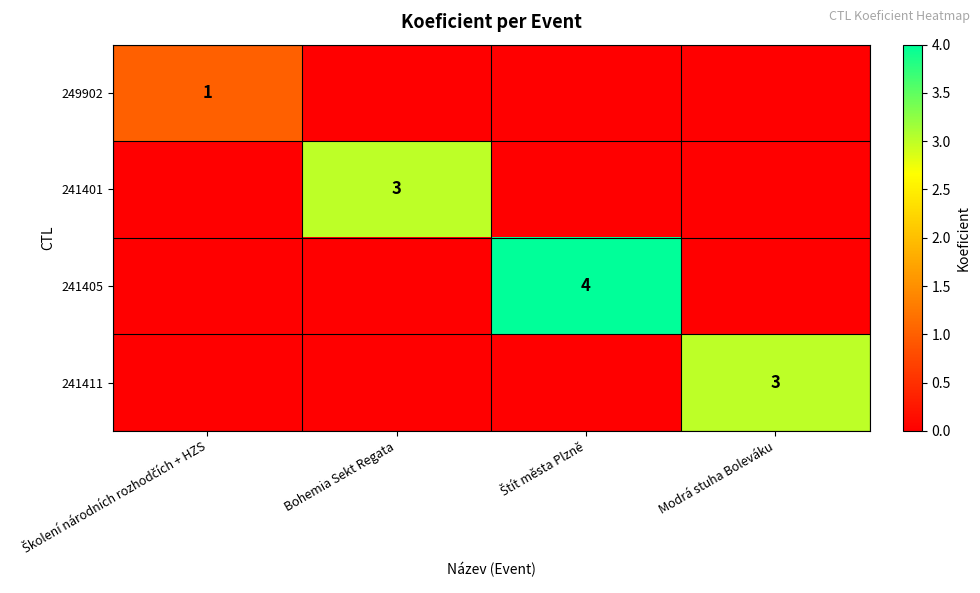

Count the number of data series in this chart.

4